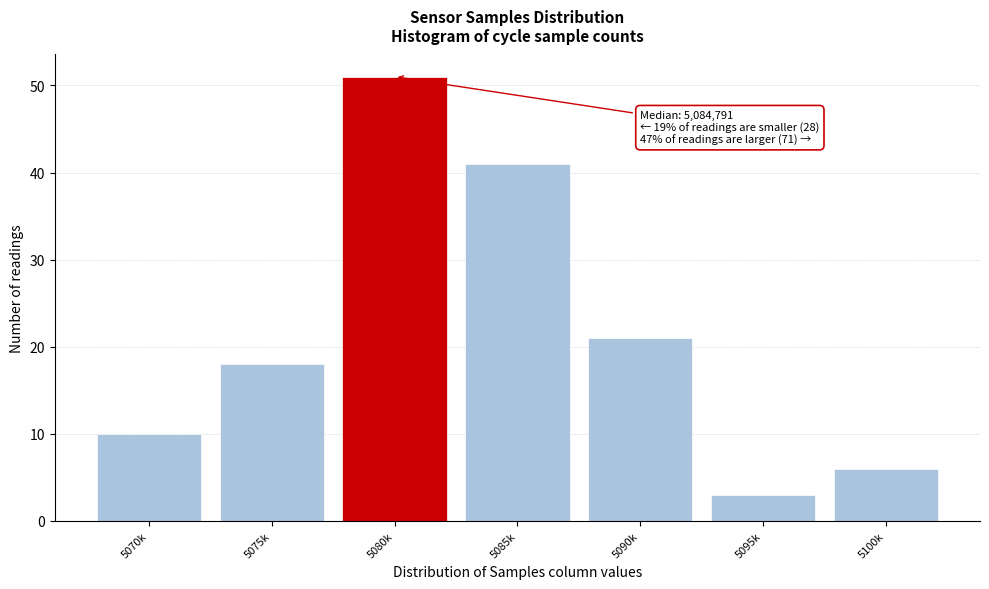

Reading left to right, what are all the values shown in this chart?

5070k=10	5075k=18	5080k=51	5085k=41	5090k=21	5095k=3	5100k=6